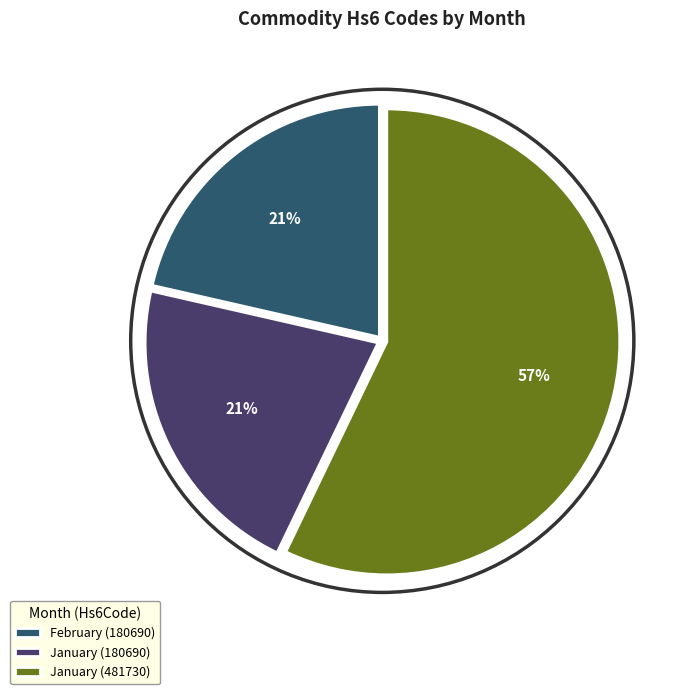

What percentage is the January (180690) slice, to the nearest percent?

21%